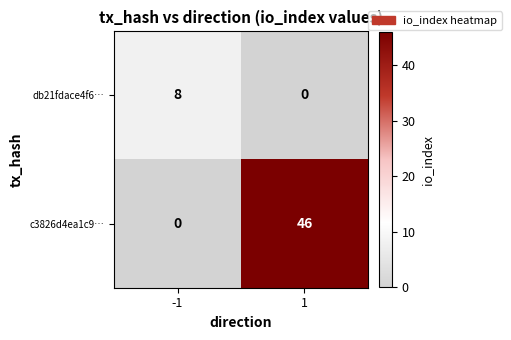

How many distinct data groups are displayed?

2